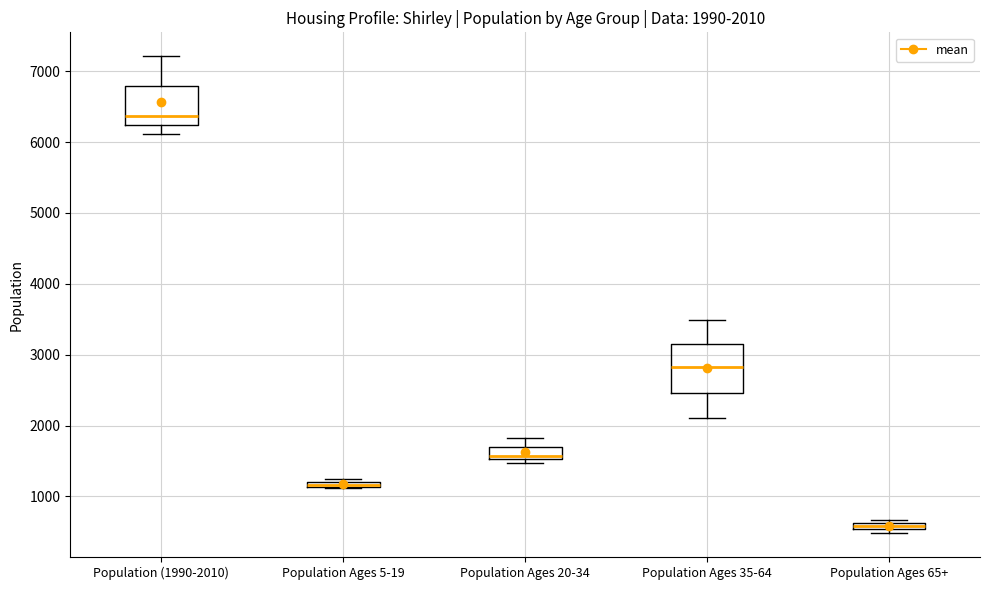

Comparing the boxes themselves (not the whiskers), which one is the tallest?

Population Ages 35-64